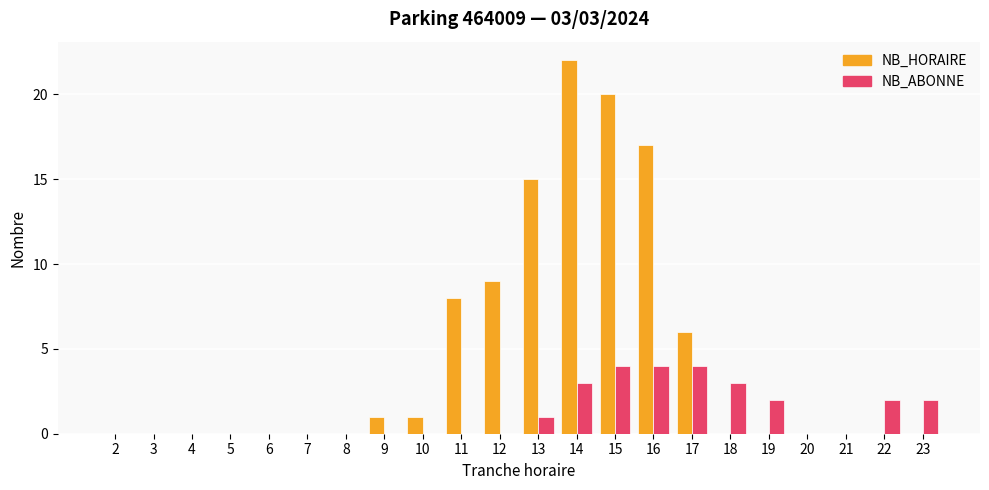

Reading left to right, what are all the values shown in this chart?

NB_HORAIRE: 2=0	3=0	4=0	5=0	6=0	7=0	8=0	9=1	10=1	11=8	12=9	13=15	14=22	15=20	16=17	17=6	18=0	19=0	20=0	21=0	22=0	23=0
NB_ABONNE: 2=0	3=0	4=0	5=0	6=0	7=0	8=0	9=0	10=0	11=0	12=0	13=1	14=3	15=4	16=4	17=4	18=3	19=2	20=0	21=0	22=2	23=2